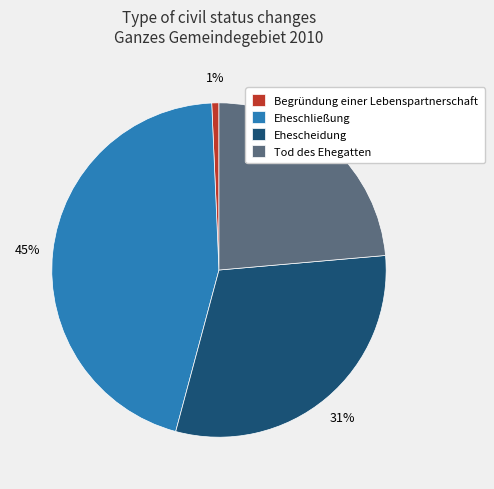

True or false: Ehescheidung accounts for 31% of the total.

True